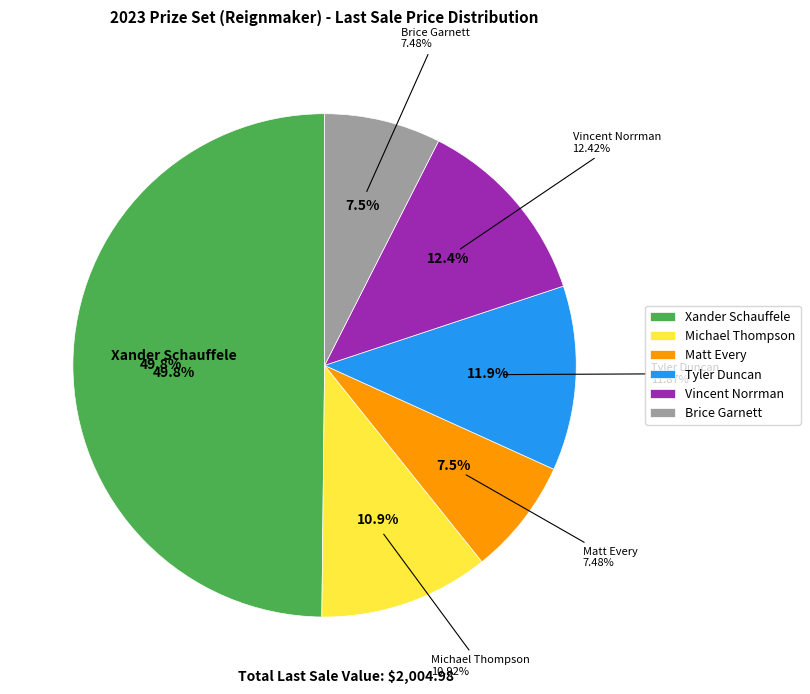

To the nearest percent, what is the average slice percentage?

17%